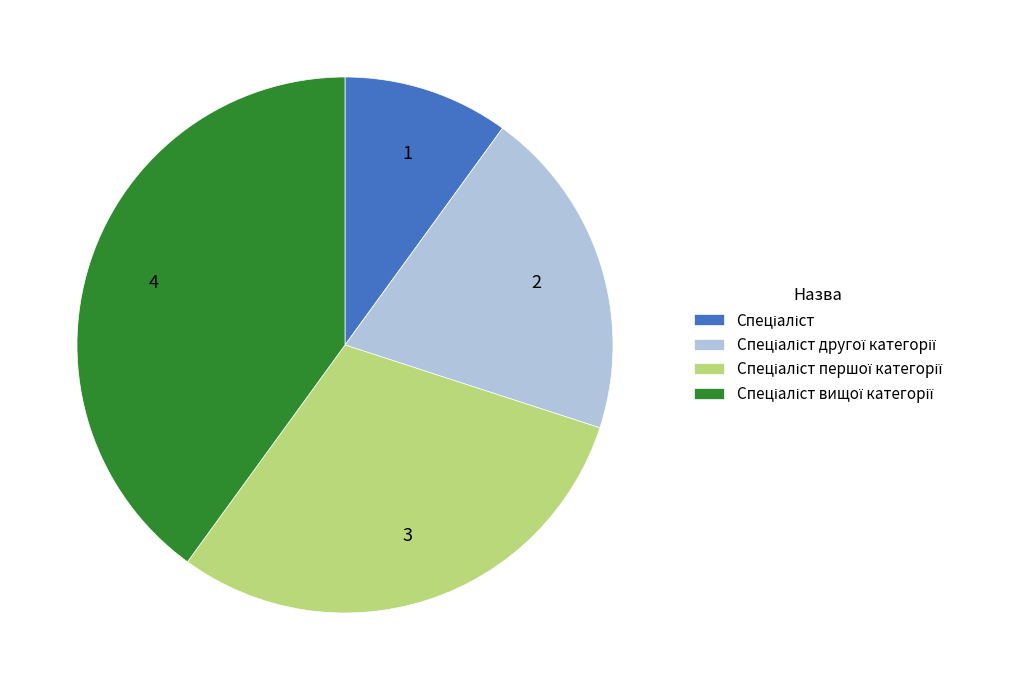

Is there a majority slice in this chart?

No